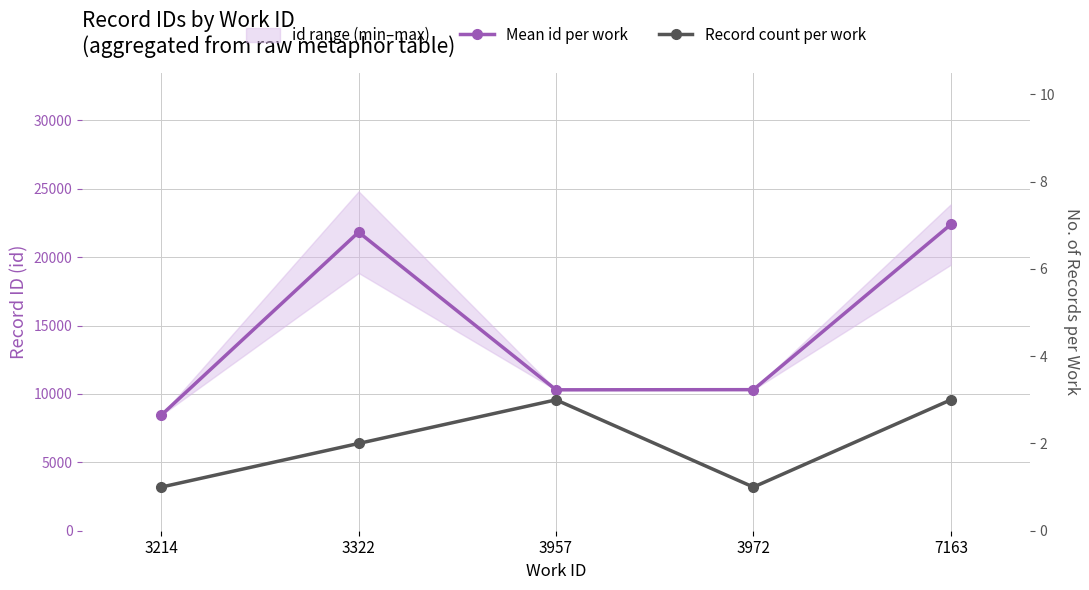

What is the difference between the highest and lowest values at 3322?

21821.5